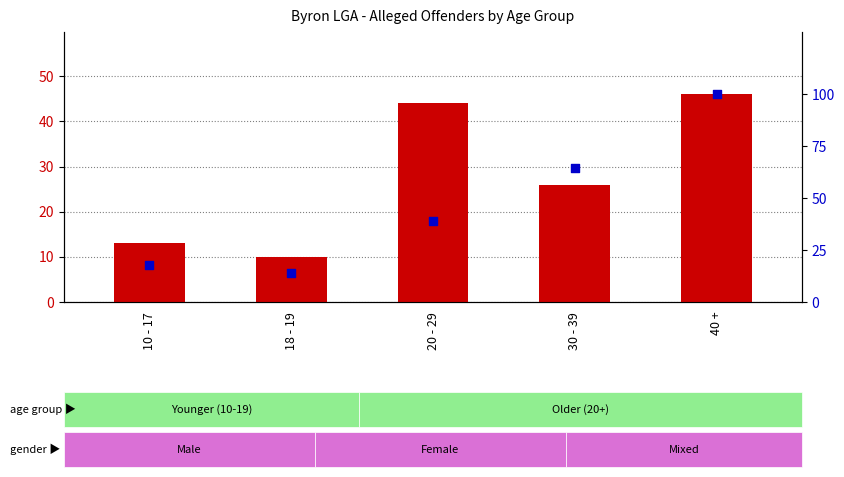

Which series contains the highest Y value?

percentile rank within the sample